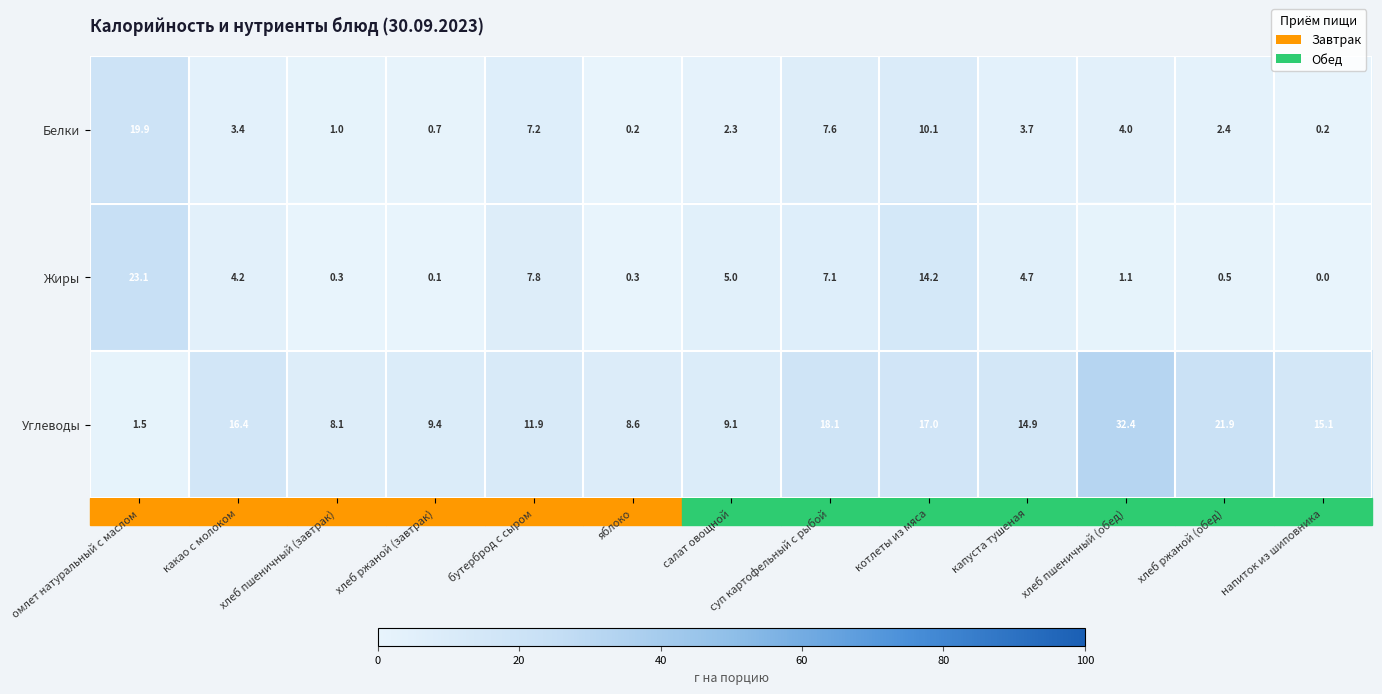

The value of Углеводы at суп картофельный с рыбой is 18.1. True or false?

True